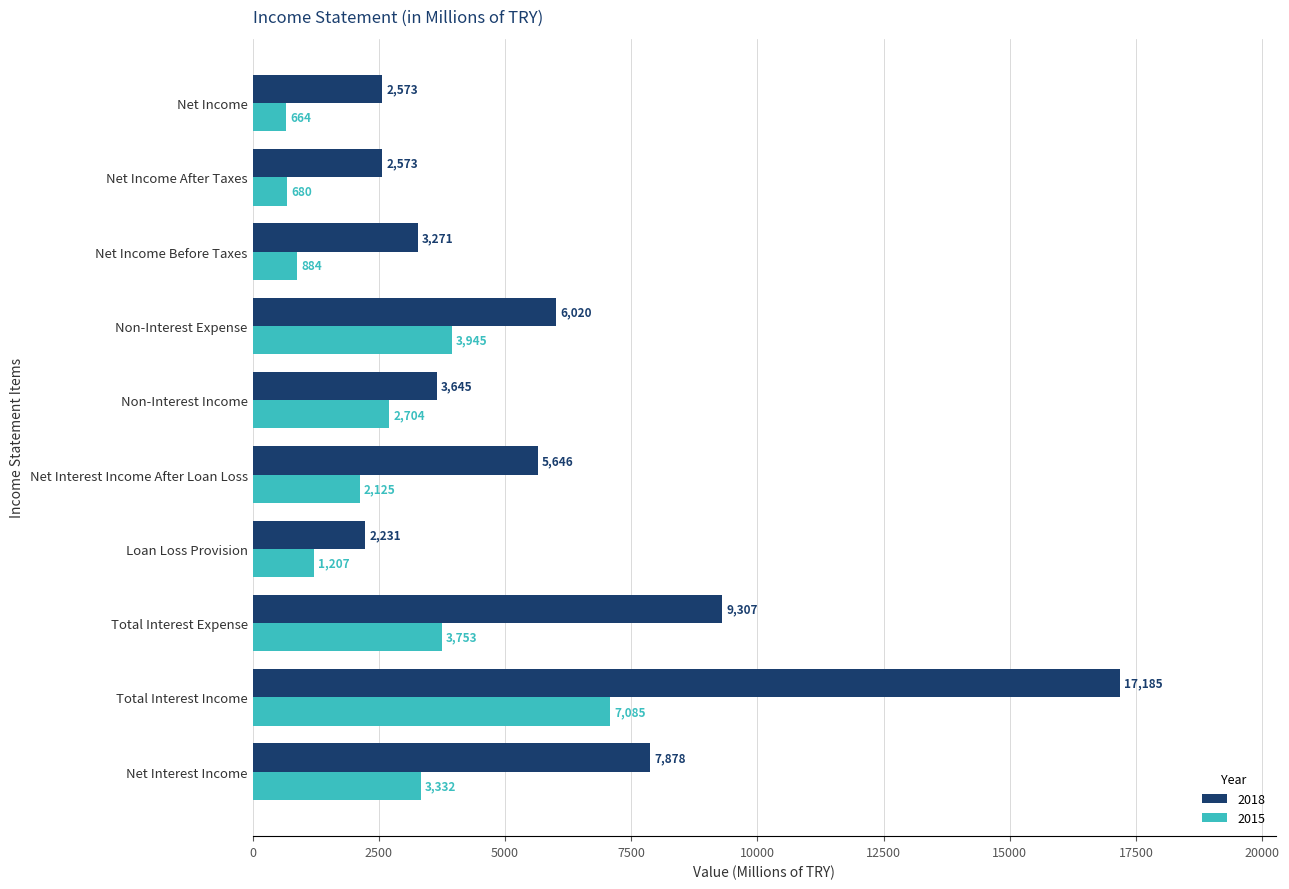

Rank the series at Total Interest Expense from highest to lowest value.

2018, 2015